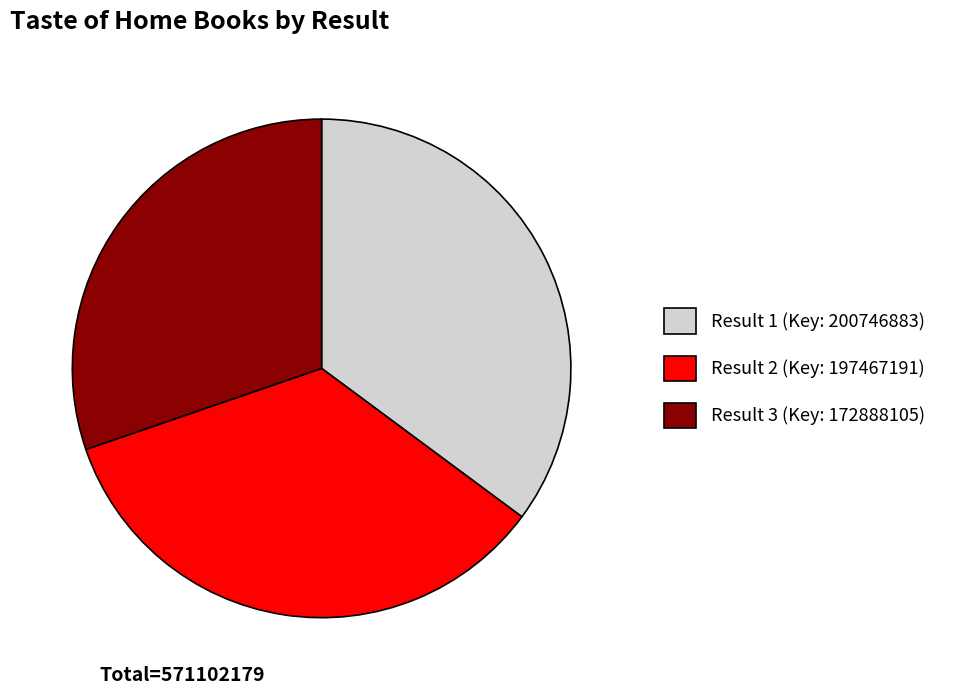

Is the sum of Result 3 (Key: 172888105) and Result 1 (Key: 200746883) greater than half?

Yes